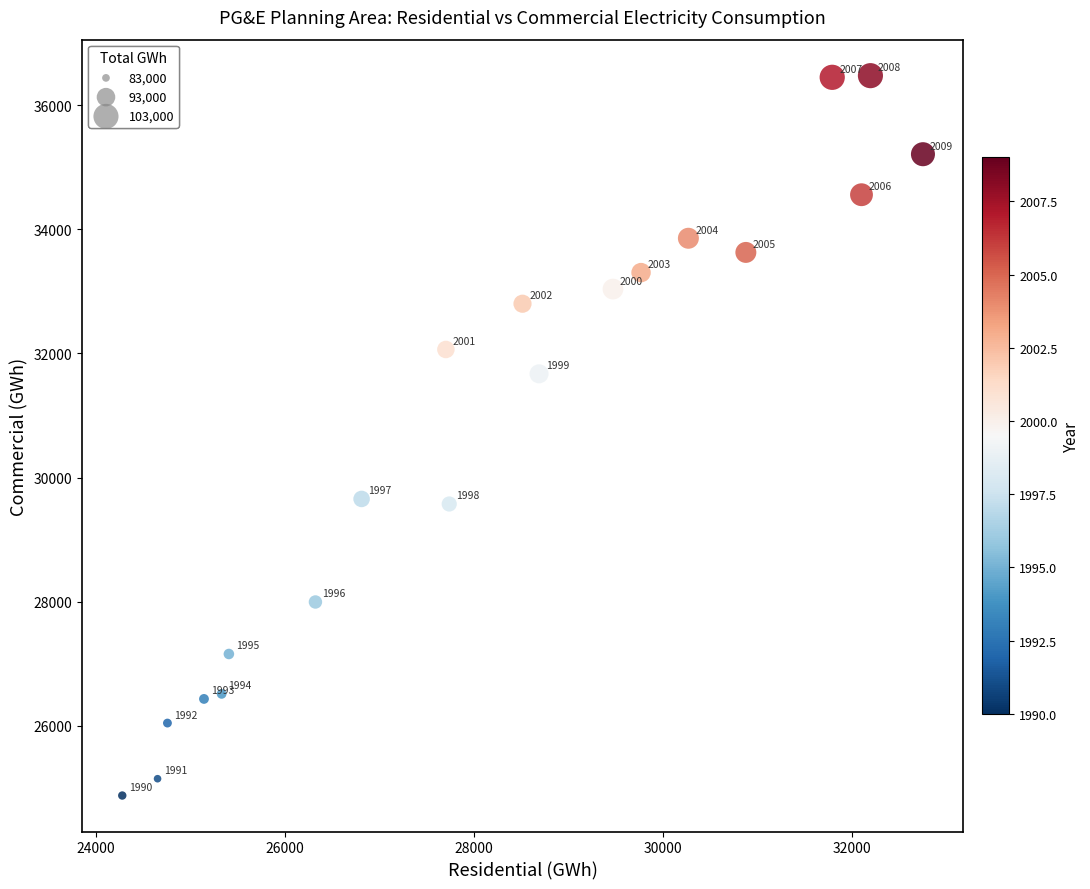

What Y value in the scatter plot is closest to 30675?

31670.8